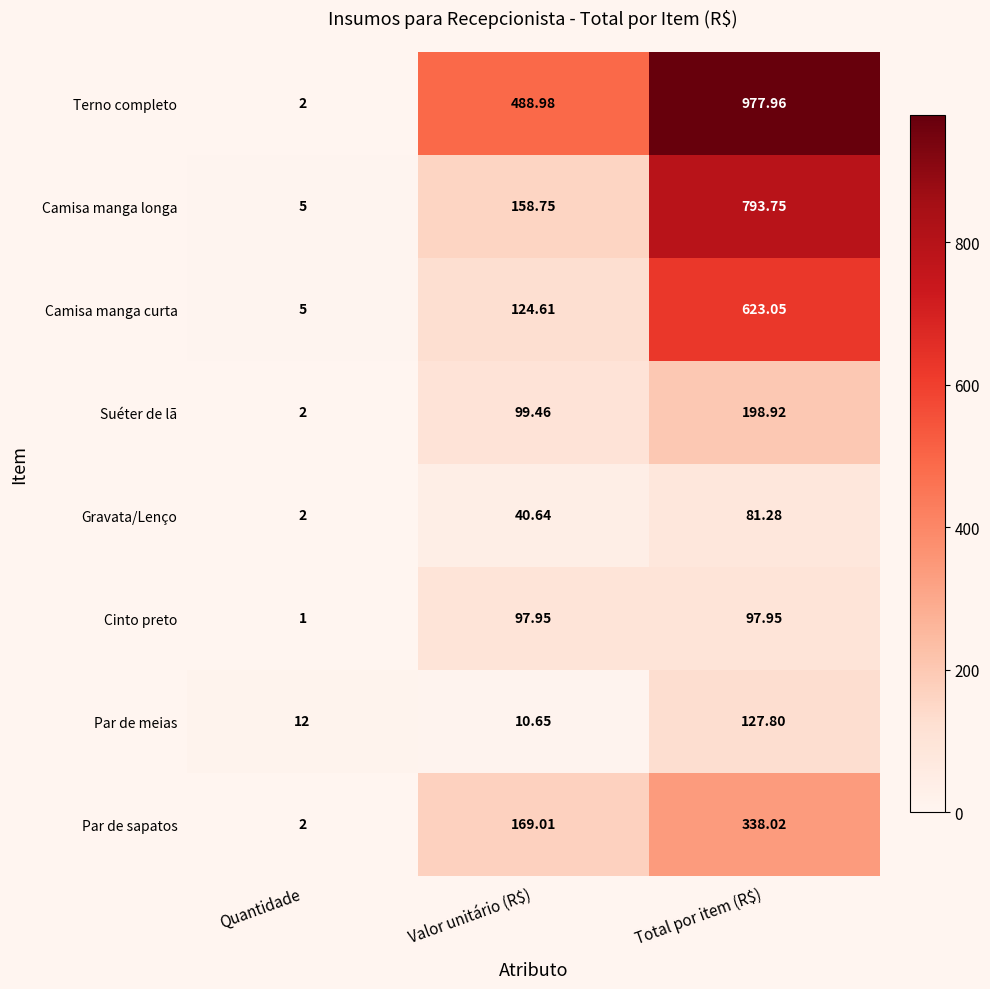

Which series has the largest total across all categories?

Terno completo